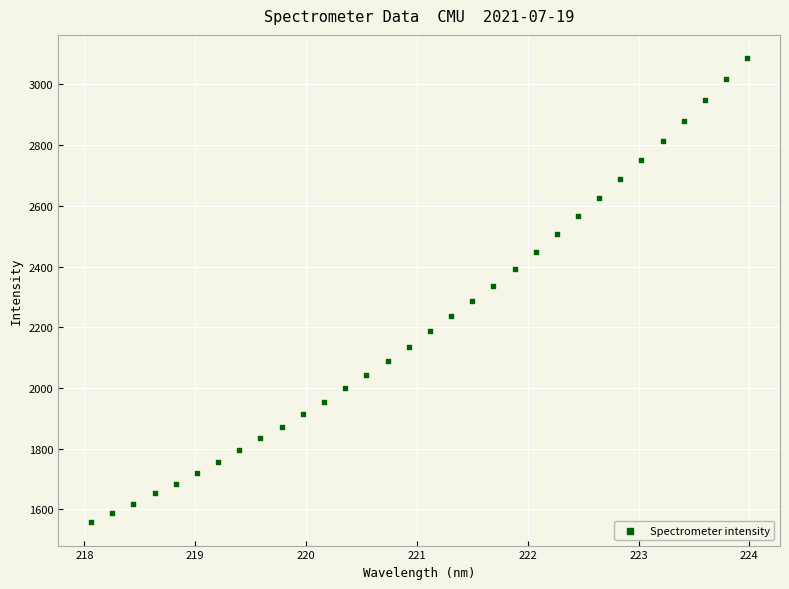

What is the range of Y values (max minus min)?

1530.1